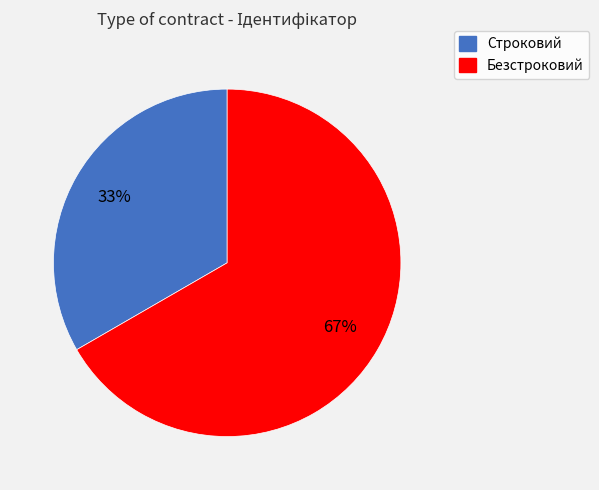

How many segments does this pie chart have?

2